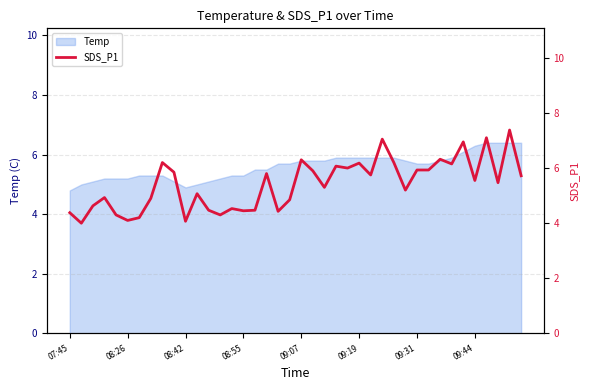

The value of Temp at 09:07 is 5.8. True or false?

True